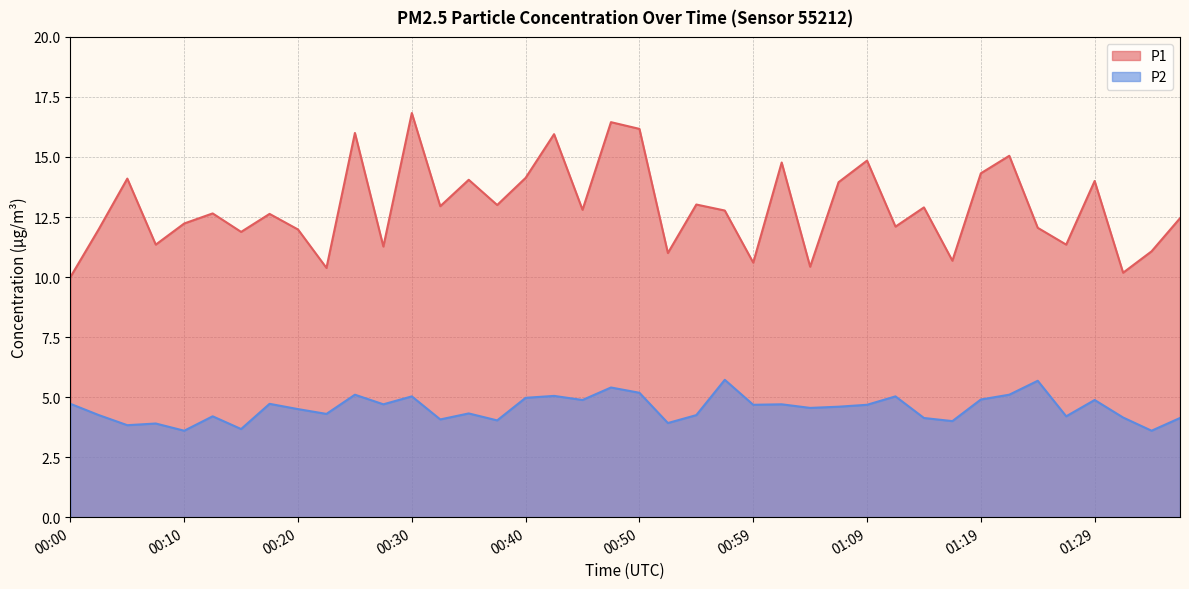

How many interior local peaks does the P2 series have?

13